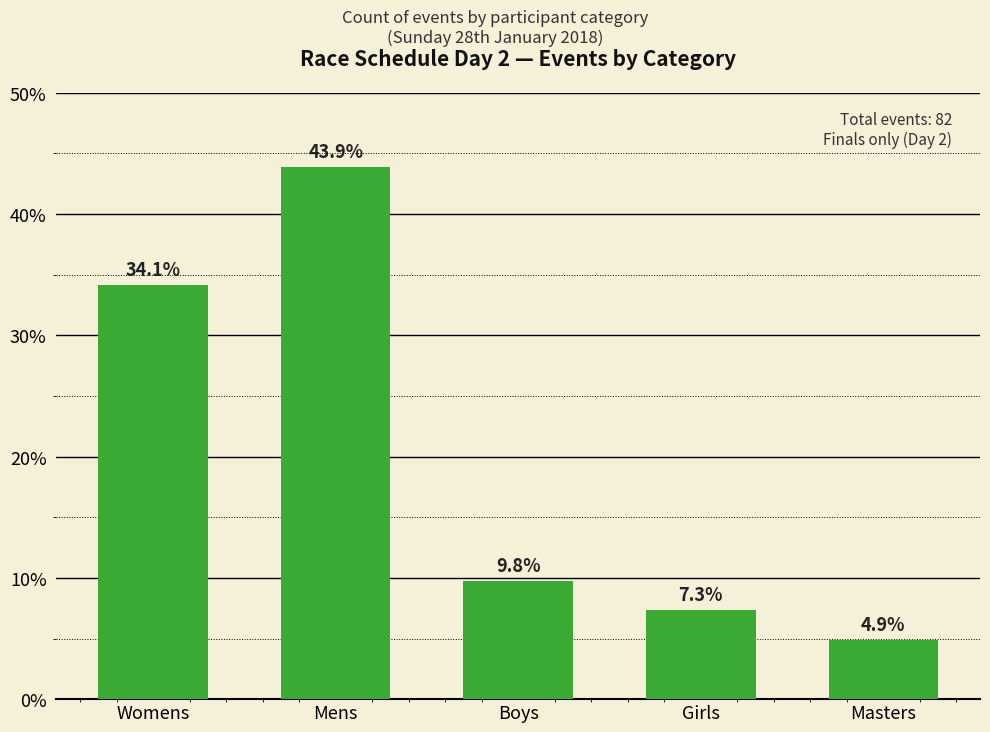

List the labels in order of value, largest first.

Mens, Womens, Boys, Girls, Masters